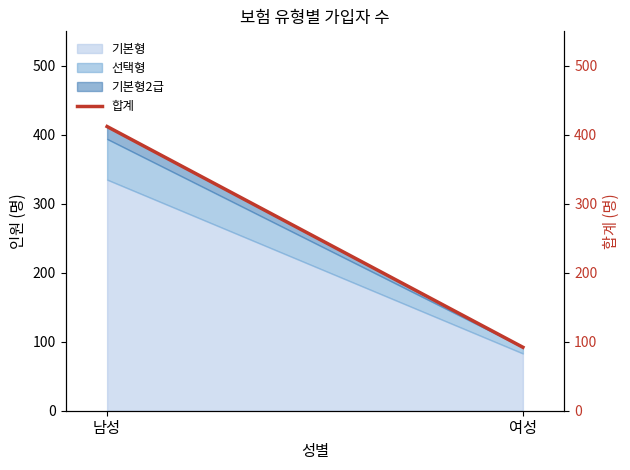

Which label corresponds to the largest value in the chart?

남성